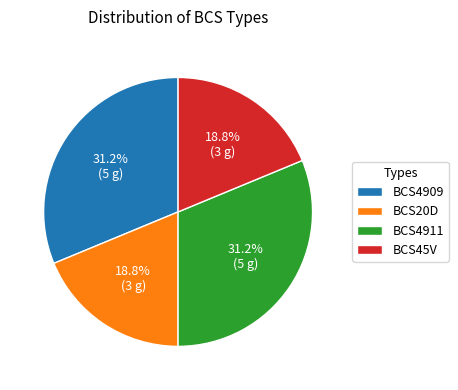

Is there a majority slice in this chart?

No